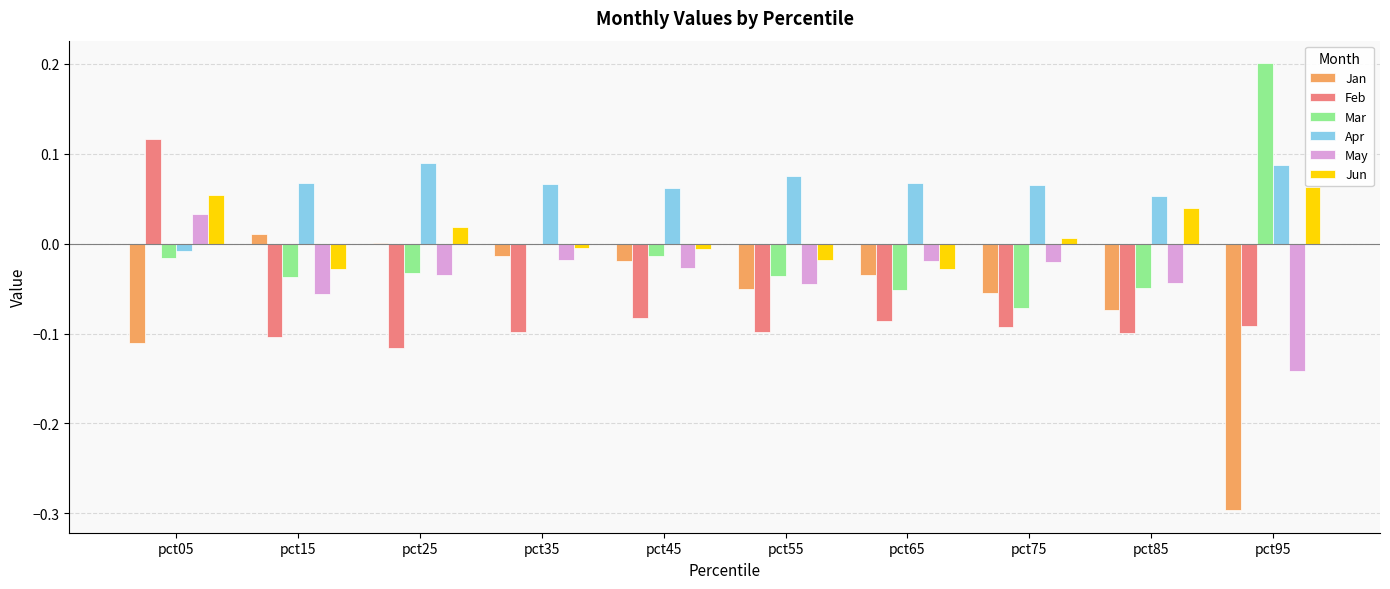

Which category has the highest value in the Mar series?

pct95